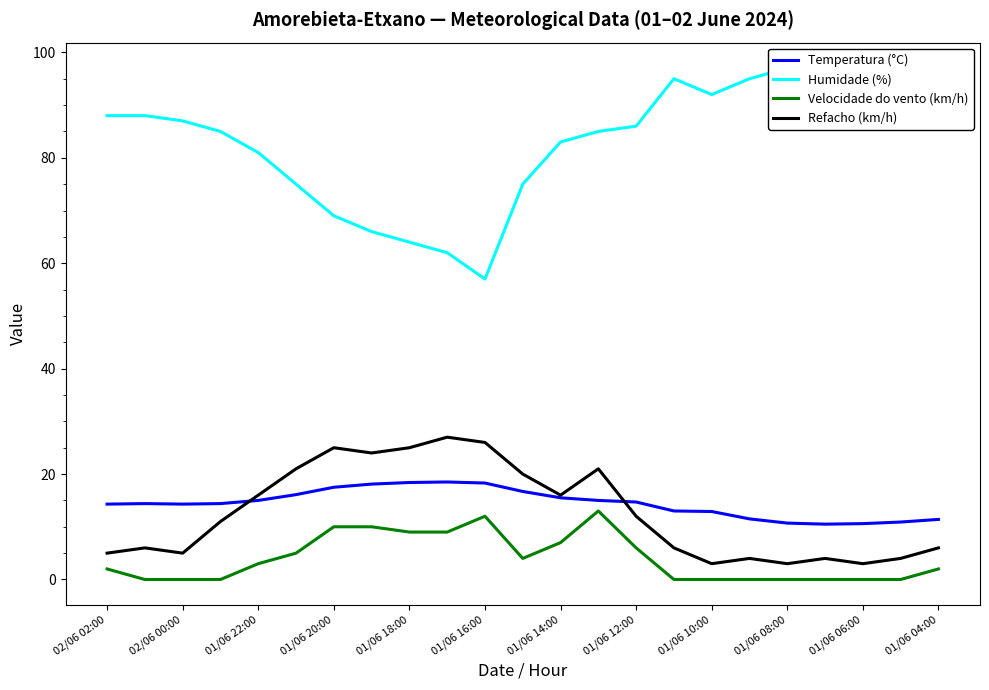

True or false: Refacho (km/h) and Velocidade do vento (km/h) intersect in this chart.

False